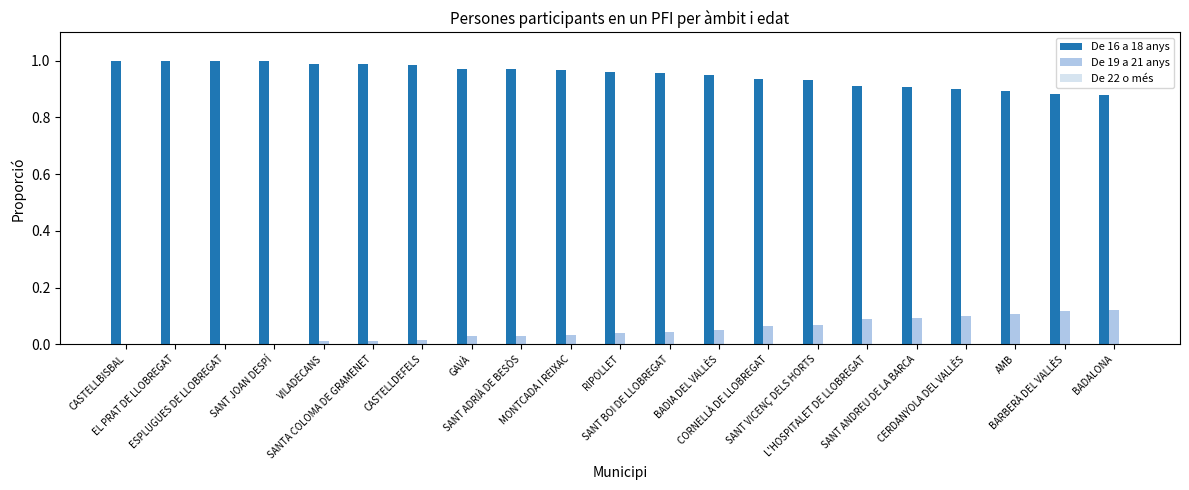

Which series has the largest total across all categories?

De 16 a 18 anys